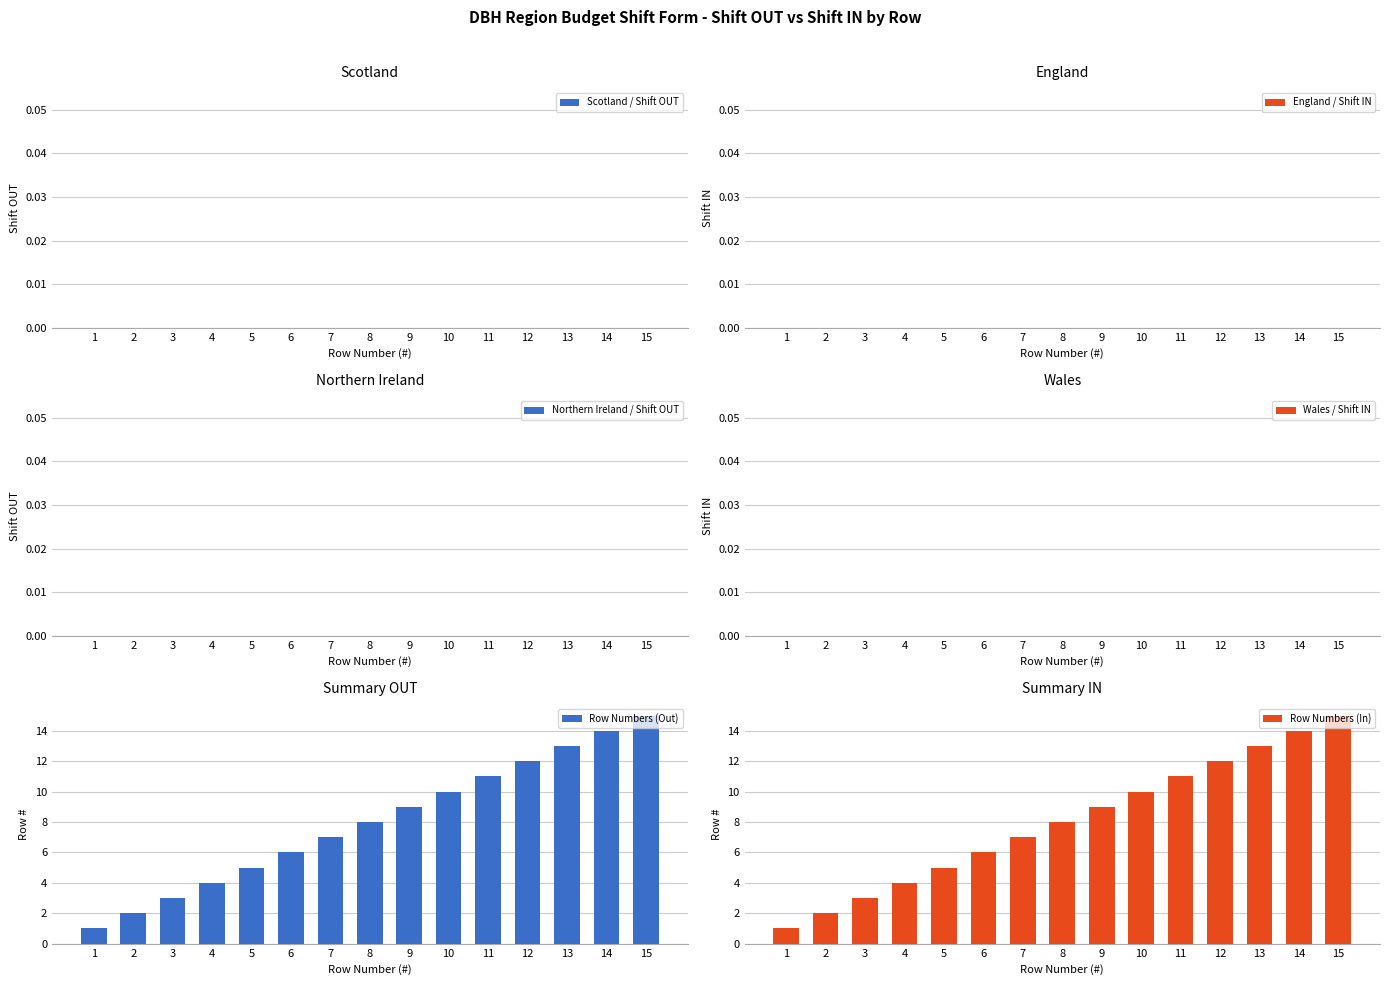

Reading left to right, transcribe all the data shown in this chart.

Scotland / Shift OUT: 1=0	2=0	3=0	4=0	5=0	6=0	7=0	8=0	9=0	10=0	11=0	12=0	13=0	14=0	15=0
England / Shift IN: 1=0	2=0	3=0	4=0	5=0	6=0	7=0	8=0	9=0	10=0	11=0	12=0	13=0	14=0	15=0
Northern Ireland / Shift OUT: 1=0	2=0	3=0	4=0	5=0	6=0	7=0	8=0	9=0	10=0	11=0	12=0	13=0	14=0	15=0
Wales / Shift IN: 1=0	2=0	3=0	4=0	5=0	6=0	7=0	8=0	9=0	10=0	11=0	12=0	13=0	14=0	15=0
Row Numbers (Out): 1=1	2=2	3=3	4=4	5=5	6=6	7=7	8=8	9=9	10=10	11=11	12=12	13=13	14=14	15=15
Row Numbers (In): 1=1	2=2	3=3	4=4	5=5	6=6	7=7	8=8	9=9	10=10	11=11	12=12	13=13	14=14	15=15